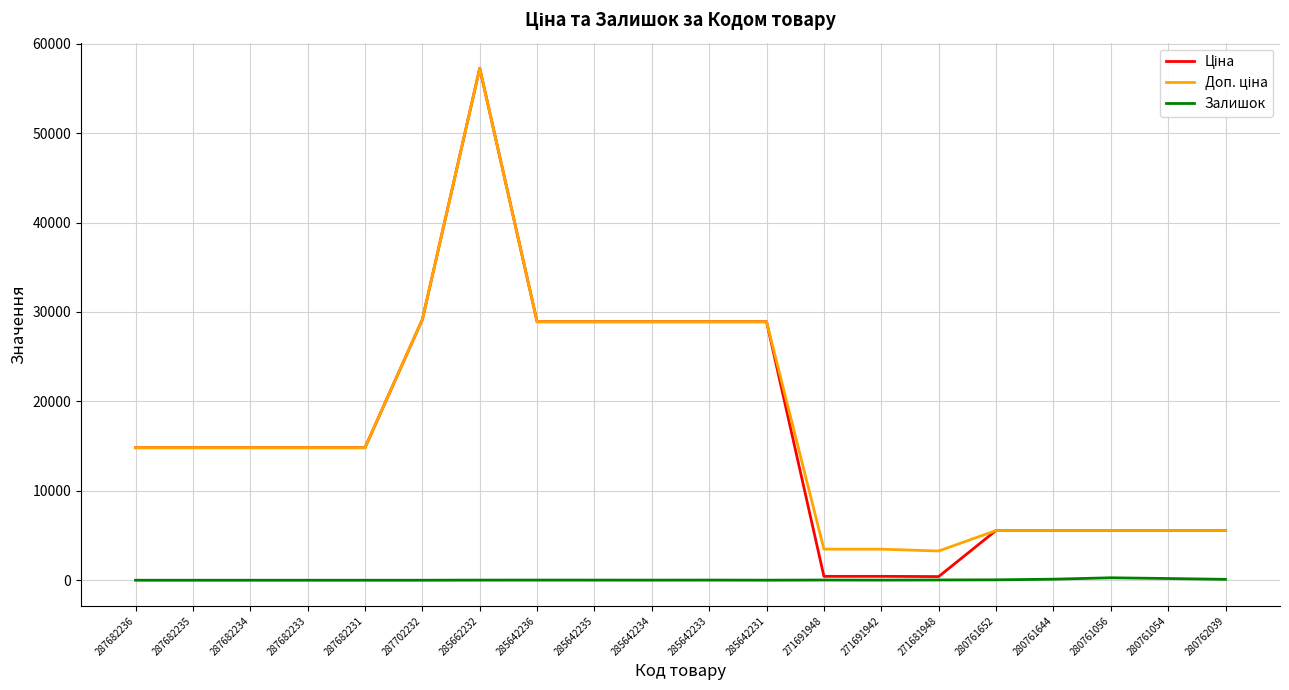

What is the difference between the highest and lowest values at 287682234?

14817.6